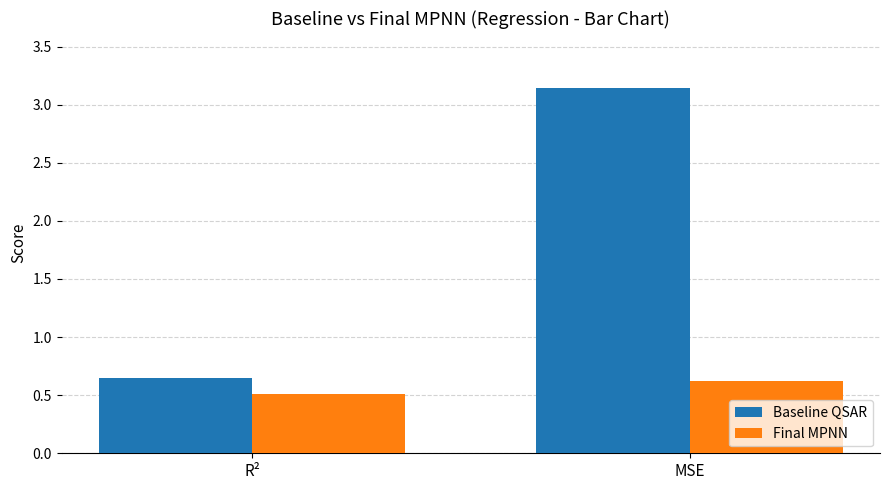

Is it true that Baseline QSAR equals 0.3 at R²?

False